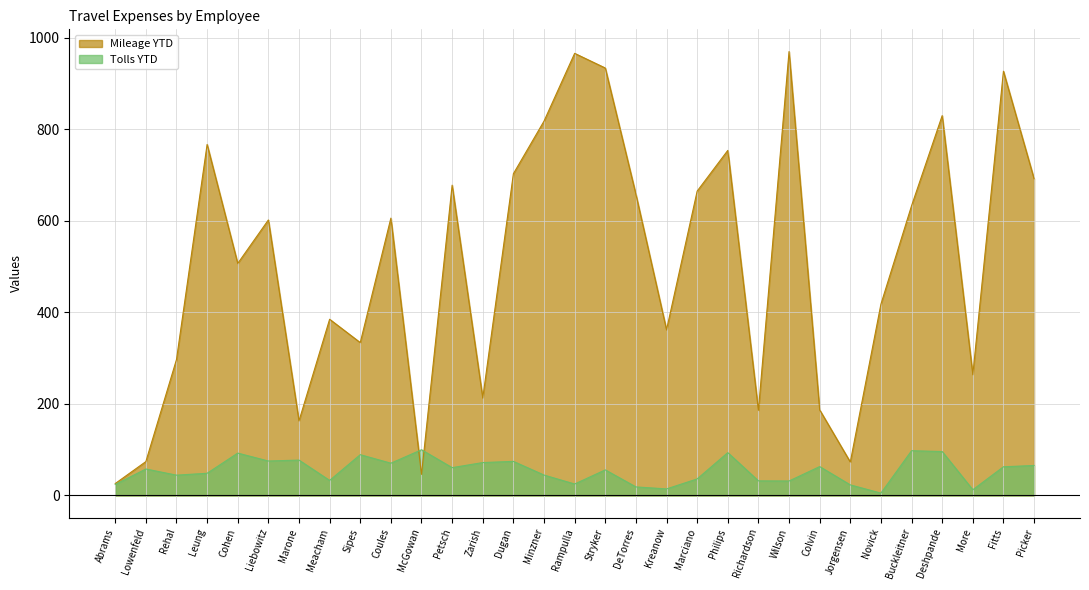

What is the value of the Mileage YTD point at the 26th from the left?

418.0